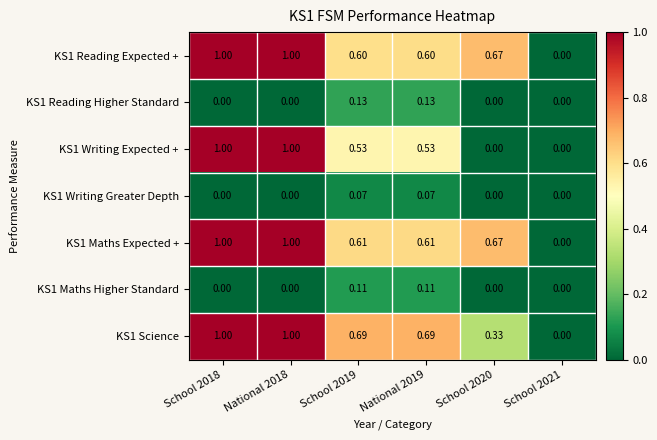

At how many categories does at least one series exceed 0?

5